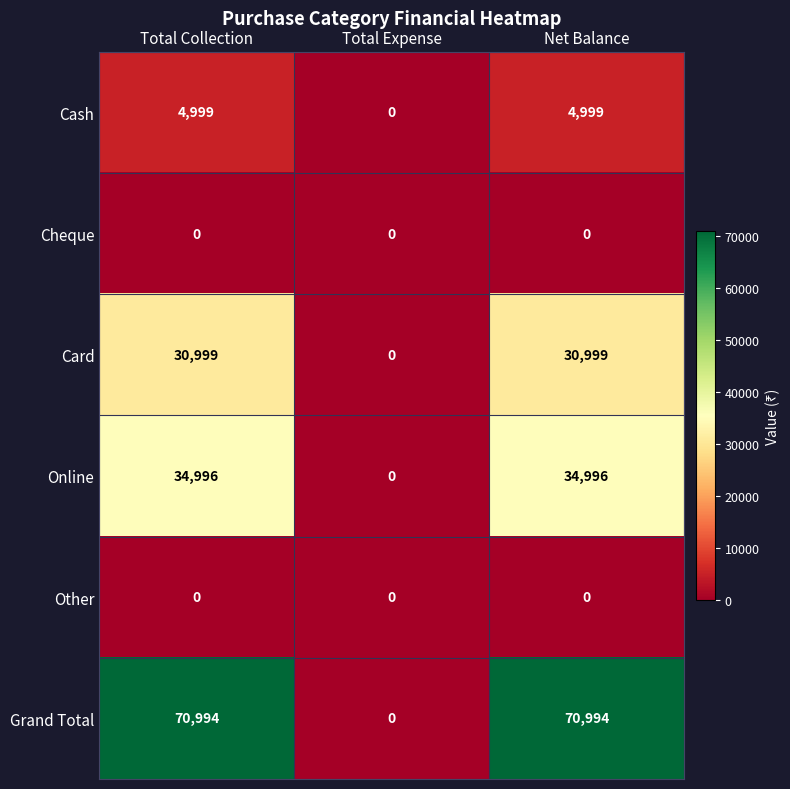

How many data points does each series have?

3